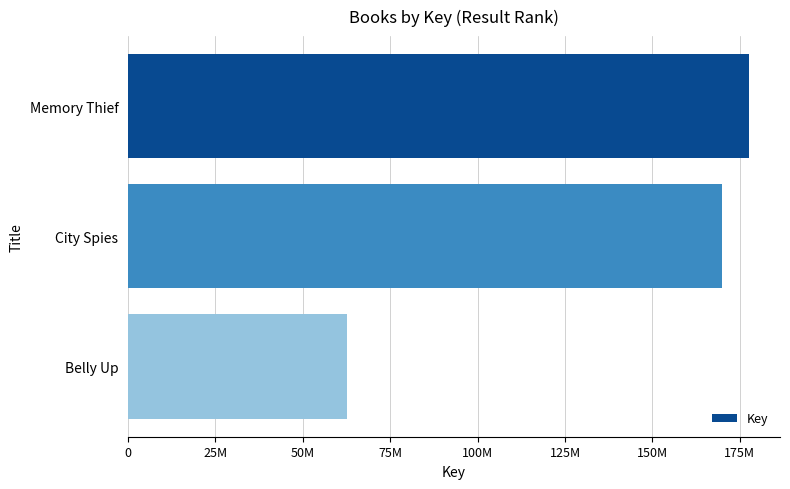

Does the chart contain stacked bars?

No